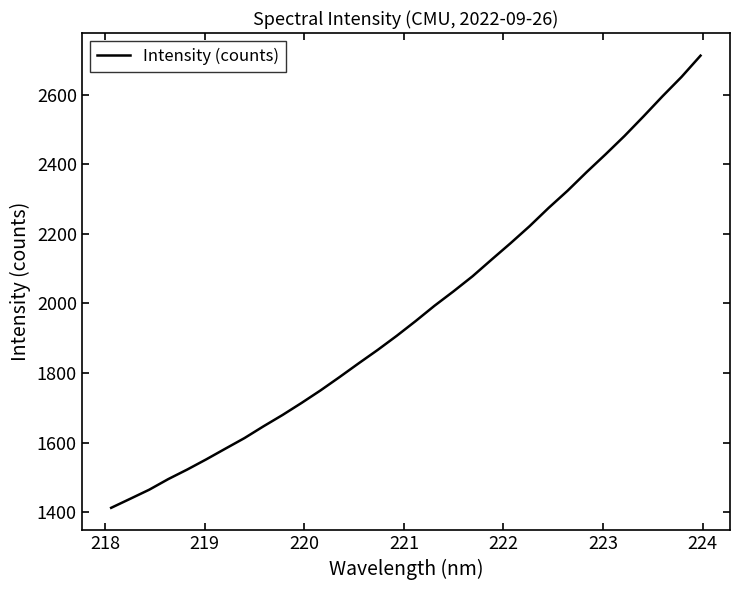

Count the number of values greater than 1949.

16